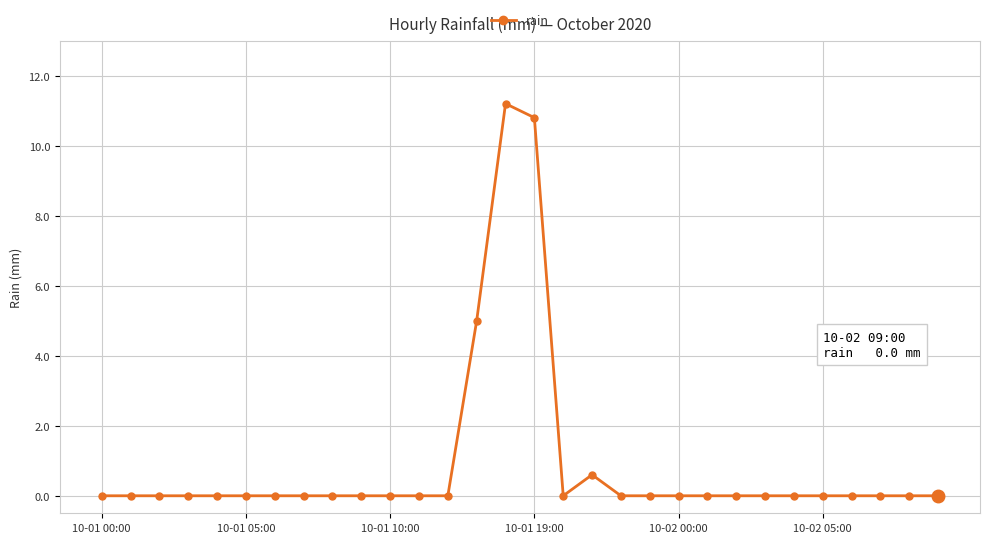

Reading right to left, extract all data points from this chart.

0.0	0.0	0.0	0.0	0.0	0.0	0.0	0.0	0.0	0.0	0.0	0.0	0.6	0.0	10.8	11.2	5.0	0.0	0.0	0.0	0.0	0.0	0.0	0.0	0.0	0.0	0.0	0.0	0.0	0.0